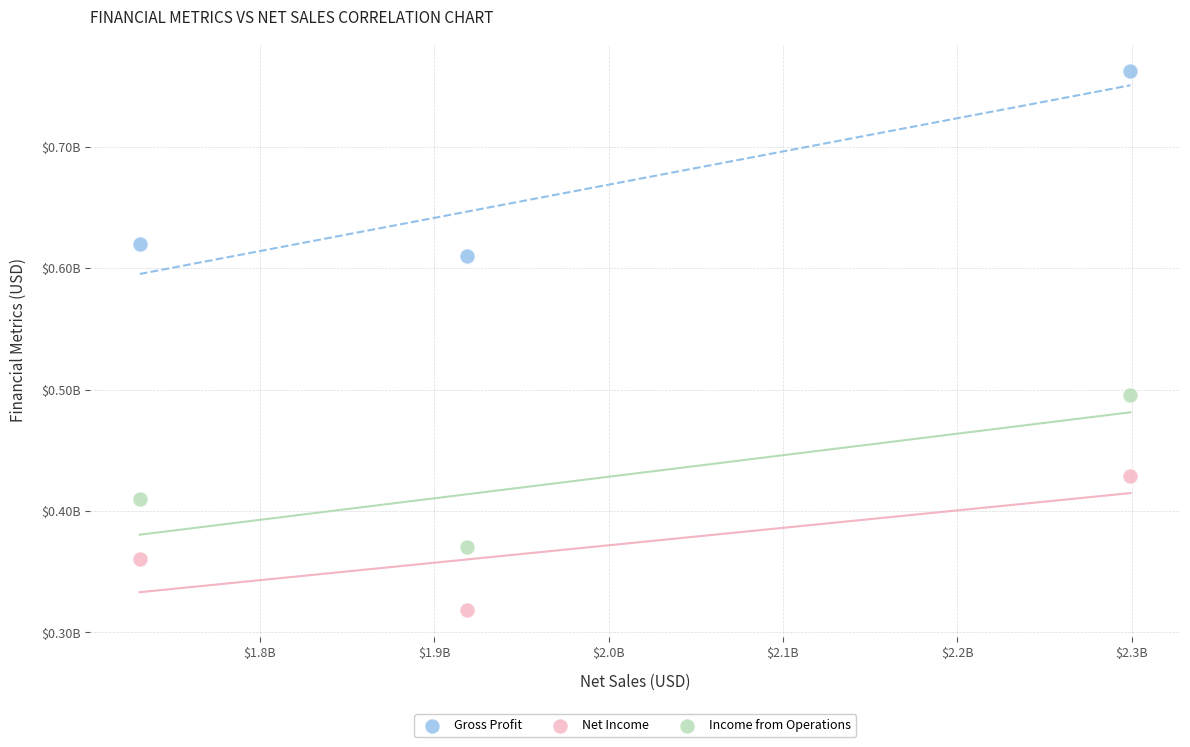

What are all the series names shown in the legend?

Gross Profit, Net Income, Income from Operations